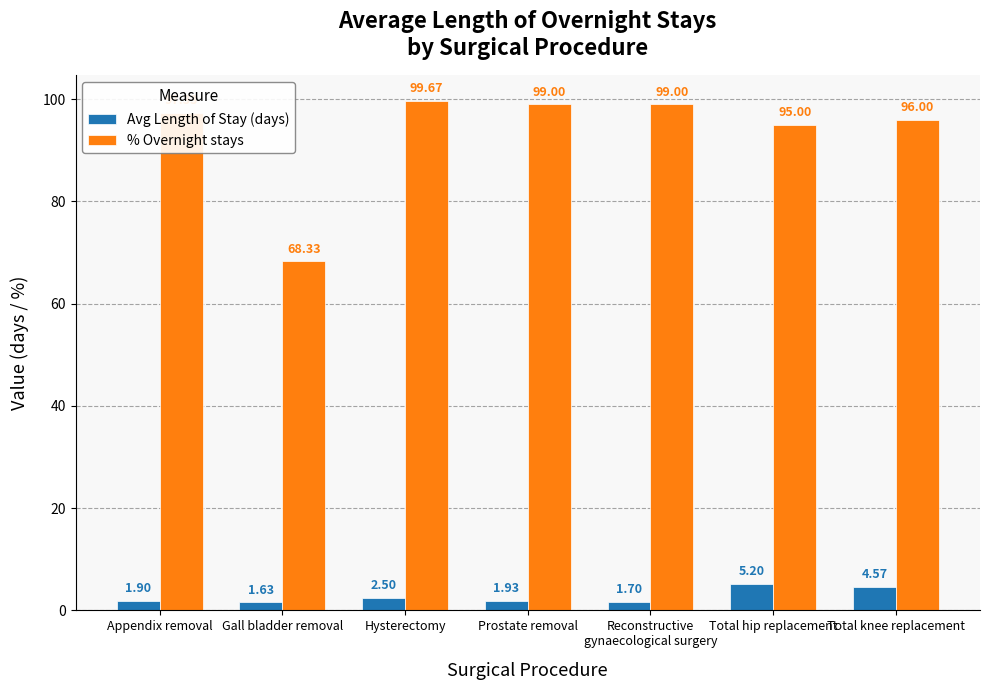

What is the label of the 2nd bar from the right?

Total hip replacement